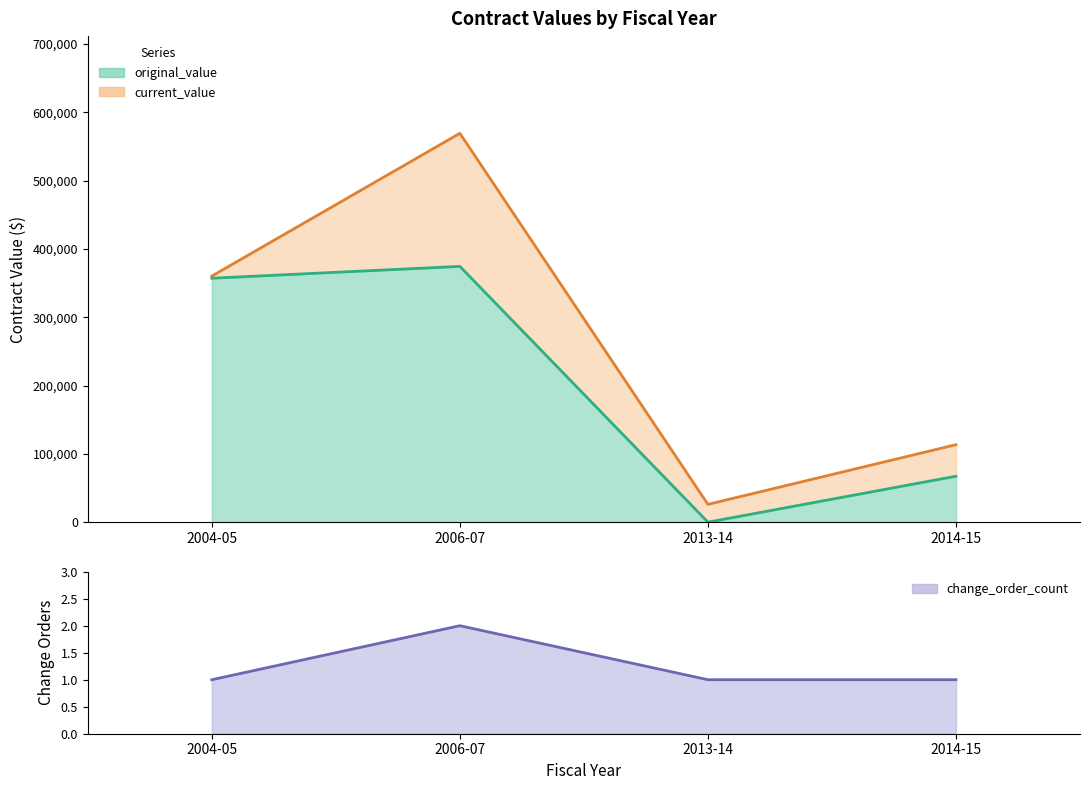

Does the chart display data point markers on the line(s)?

No